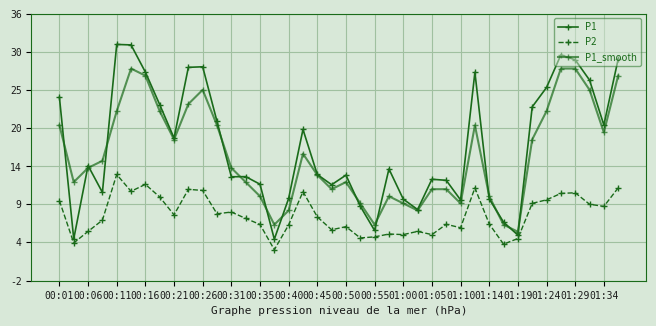

True or false: P1_smooth and P2 cross at least once.

False